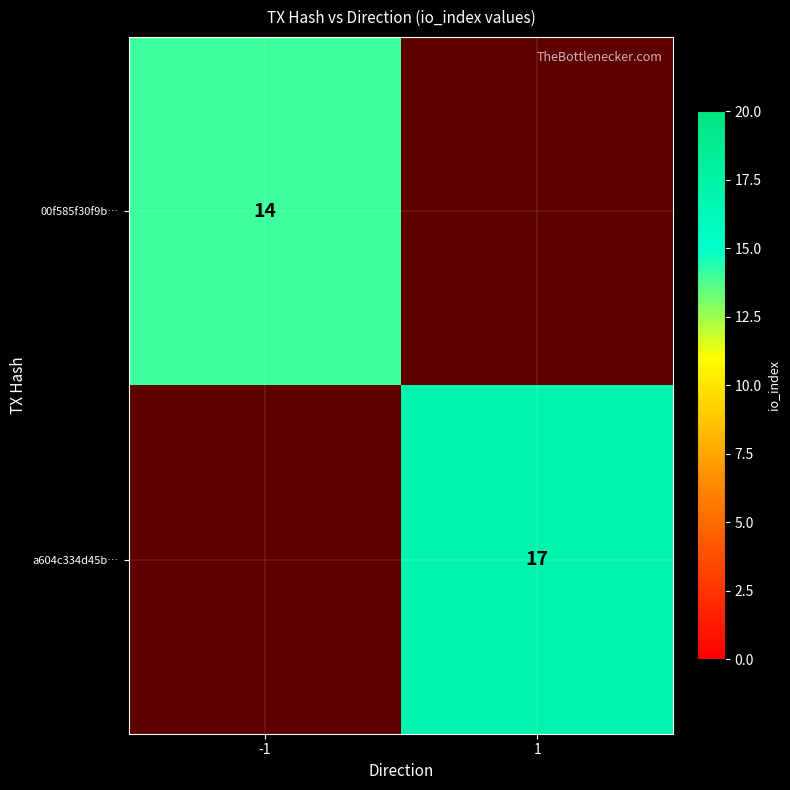

The value of a604c334d45b… at 1 is 17. True or false?

True